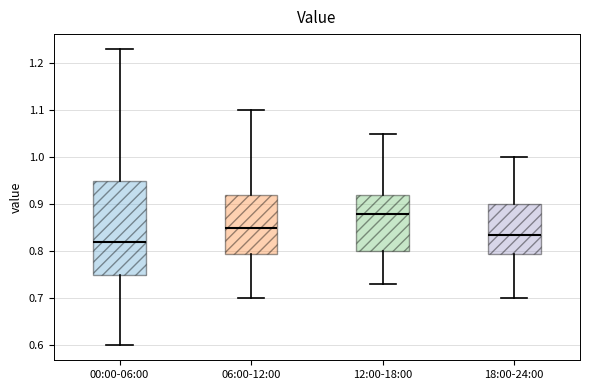

Which box's median line is the highest?

12:00-18:00